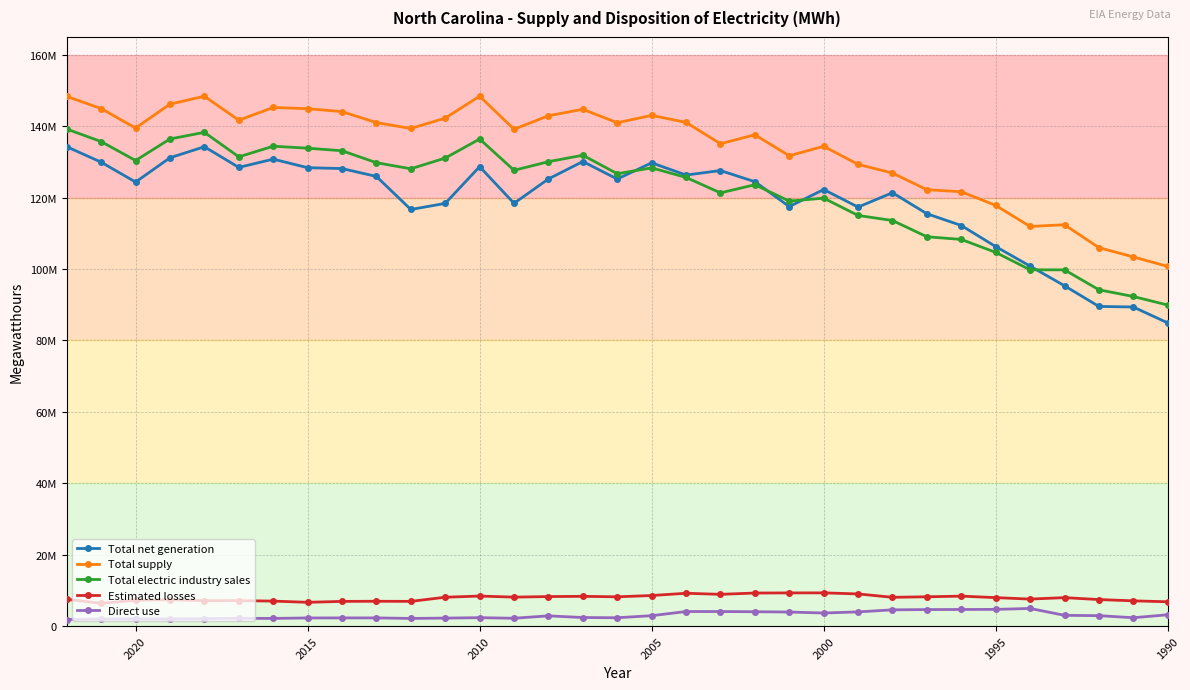

At how many categories does at least one series exceed 127430117?

24